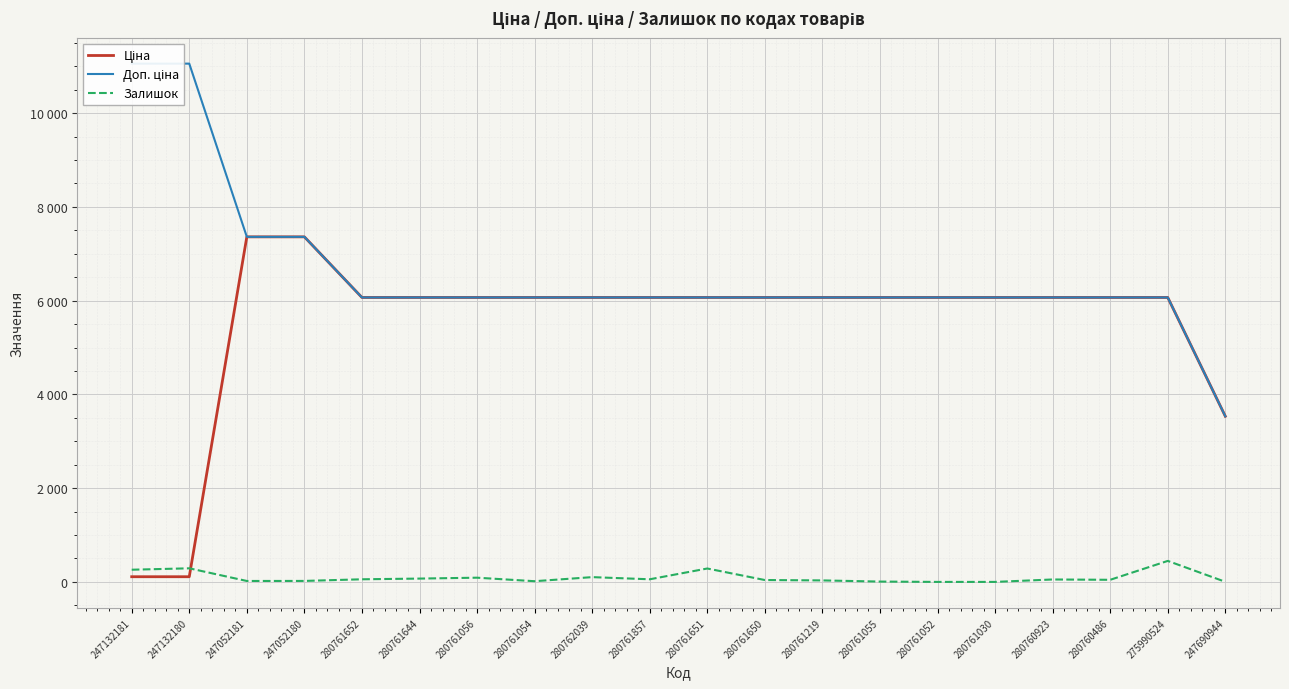

Which label corresponds to the smallest value in the chart?

280761052